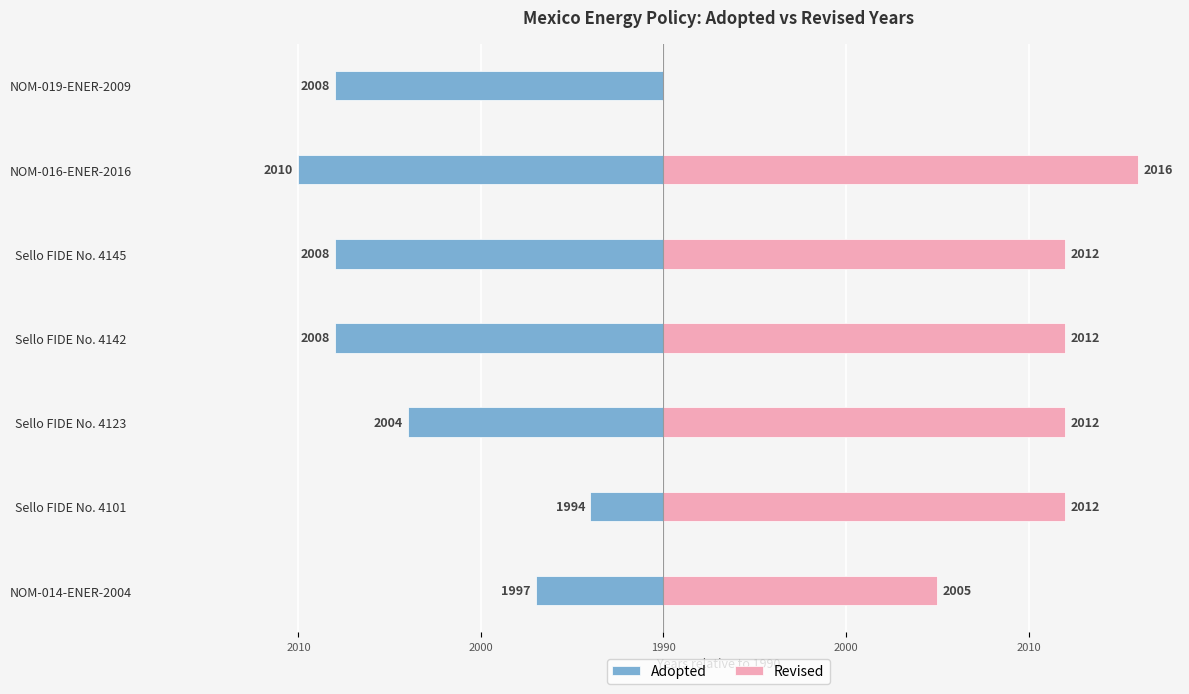

How many bars are there in each group?

2